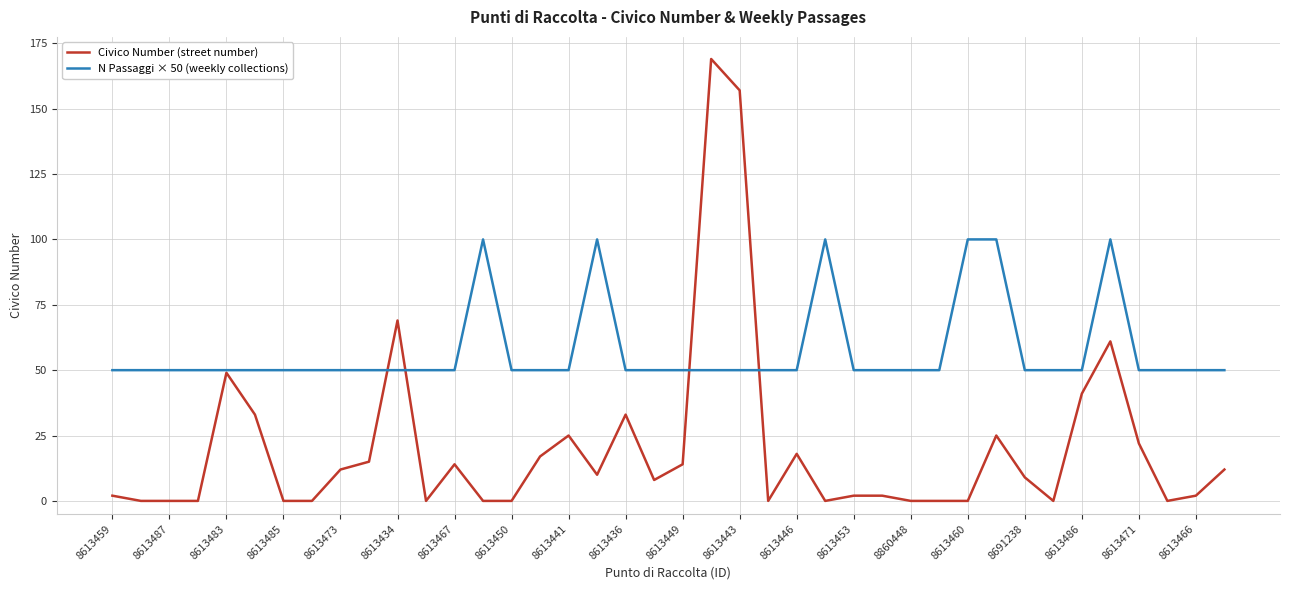

Reading left to right, list all the values displayed in this chart.

Civico Number (street number): 2	0	0	0	49	33	0	0	12	15	69	0	14	0	0	17	25	10	33	8	14	169	157	0	18	0	2	2	0	0	0	25	9	0	41	61	22	0	2	12
N Passaggi × 50 (weekly collections): 50	50	50	50	50	50	50	50	50	50	50	50	50	100	50	50	50	100	50	50	50	50	50	50	50	100	50	50	50	50	100	100	50	50	50	100	50	50	50	50